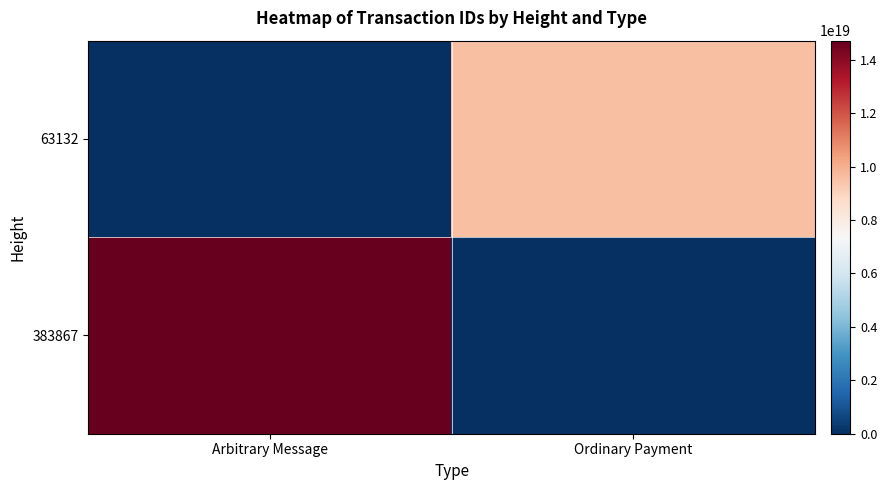

What is the total value across all series at Ordinary Payment?

9573097536477042688